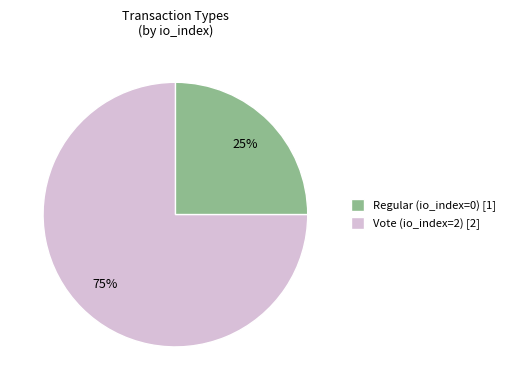

True or false: Vote (io_index=2) accounts for 92% of the total.

False